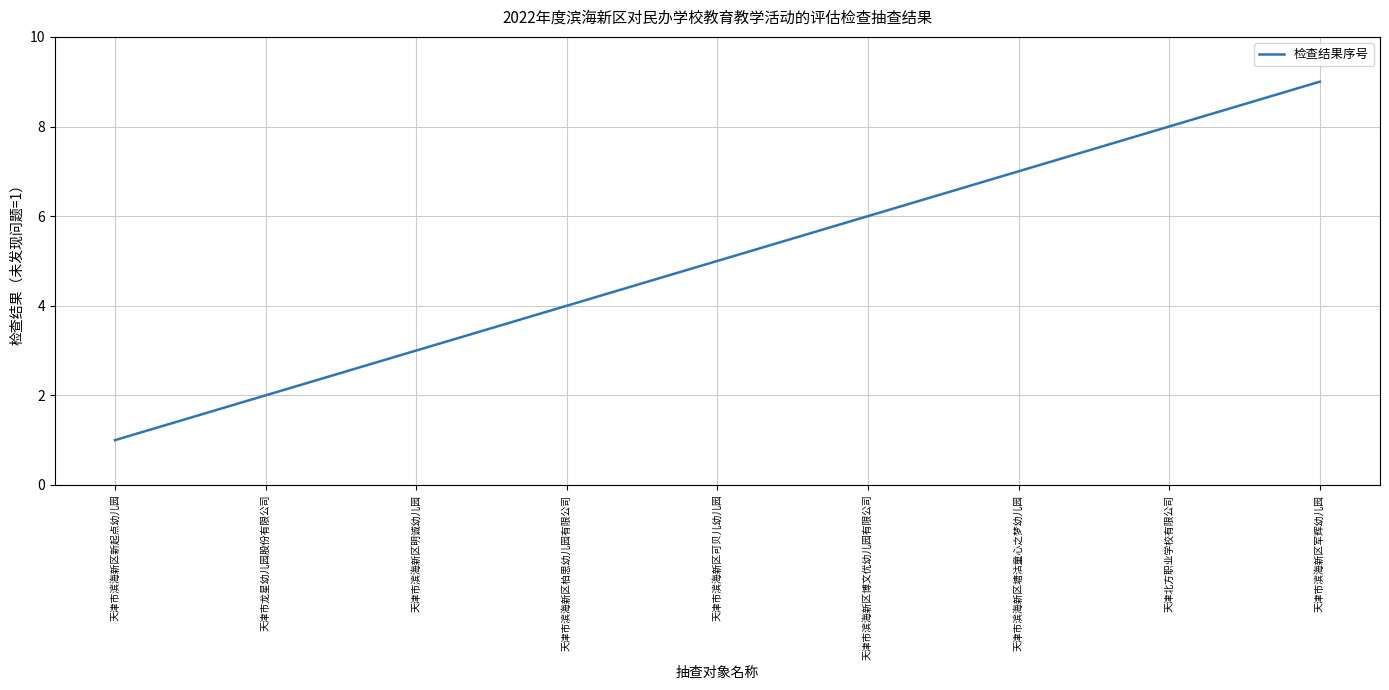

Which category has the lowest value across all series?

天津市滨海新区新起点幼儿园